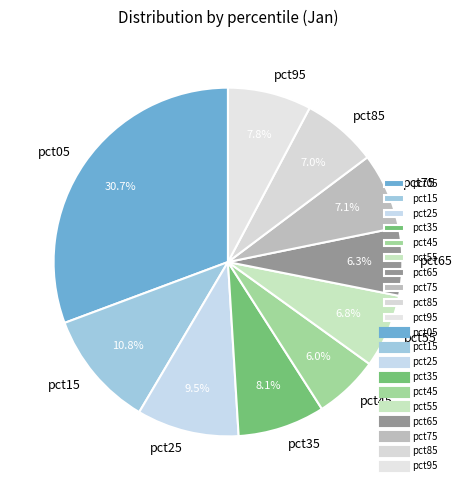

To the nearest percent, what is the average slice percentage?

10%